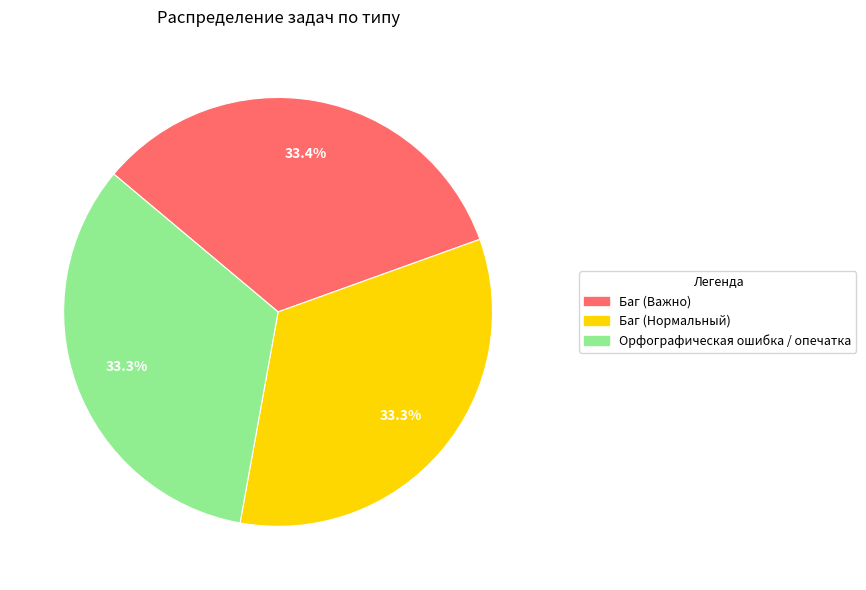

Does Баг (Нормальный) represent more than half of the total?

No